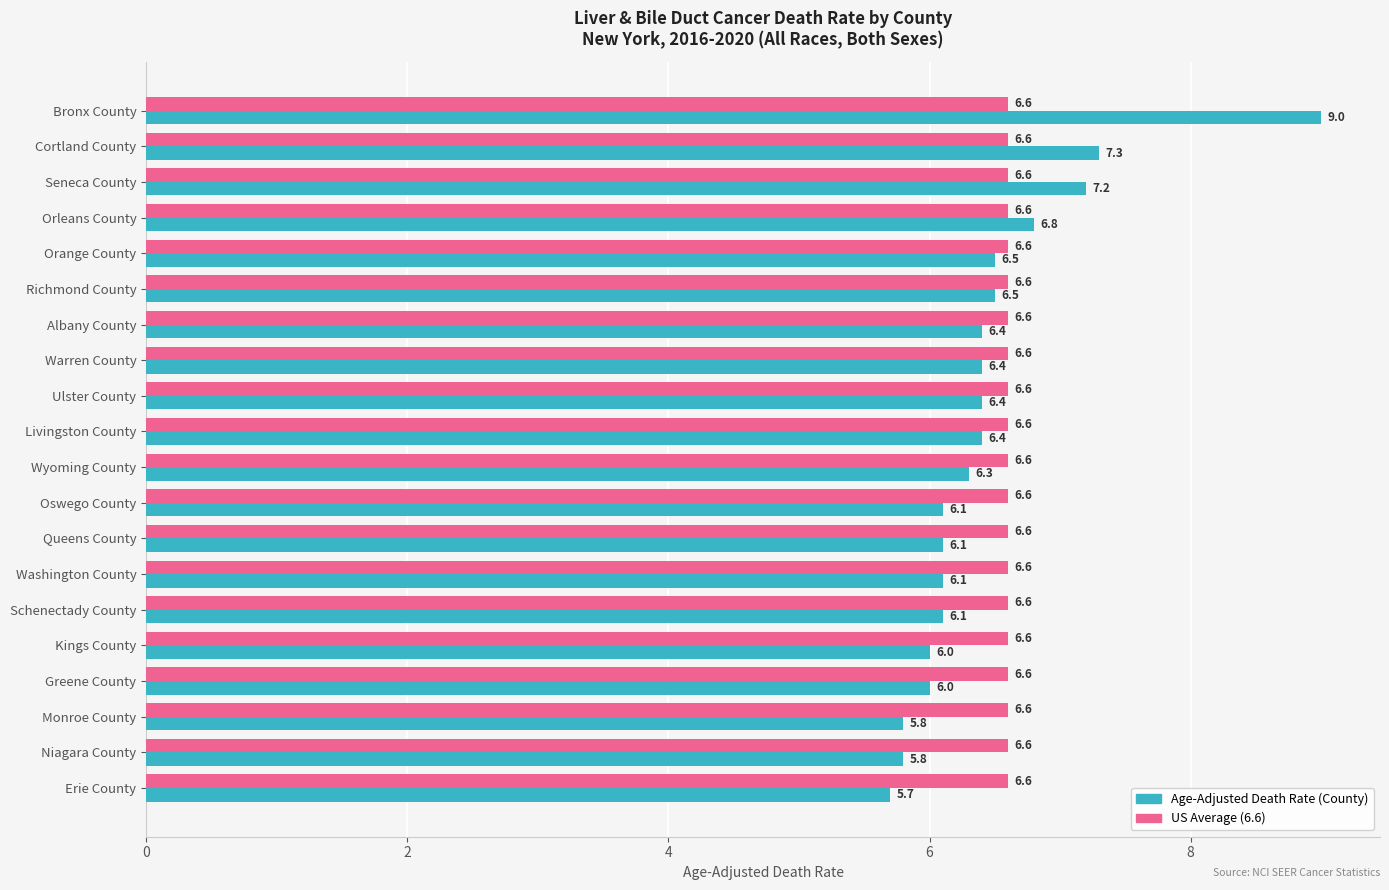

What is the total value across all series at Niagara County?

12.4